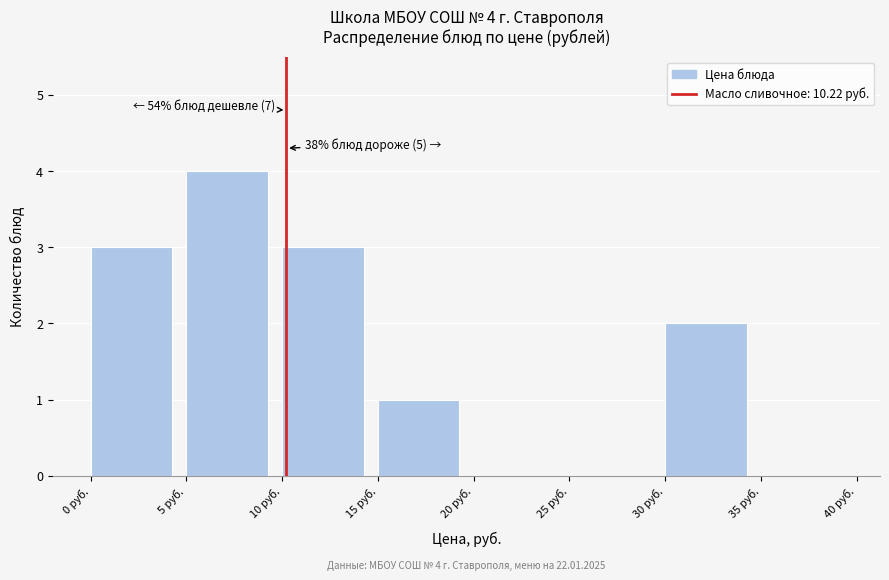

Which range on the x-axis has the tallest bar?

5 to 10